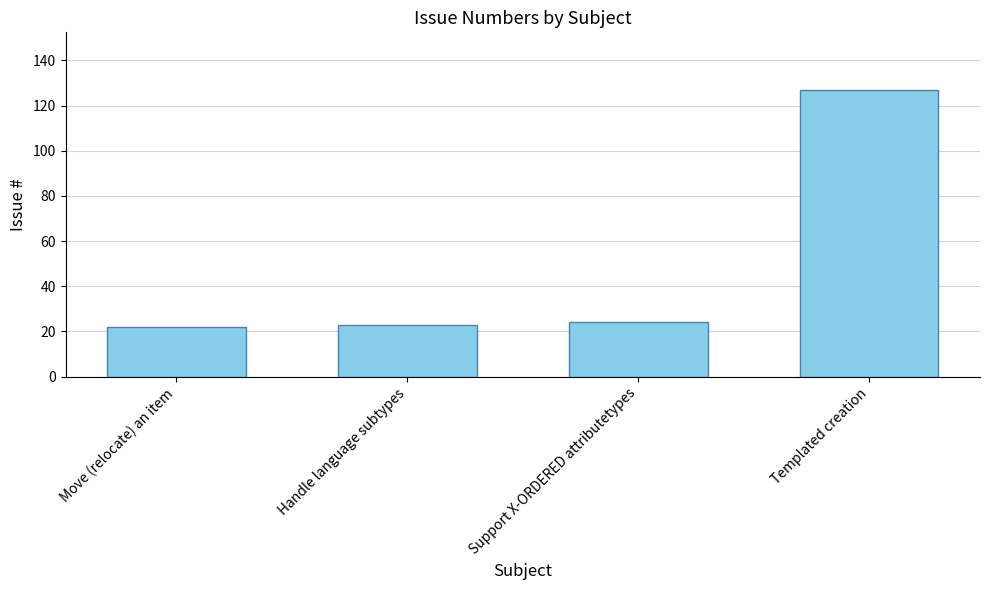

What is the smallest value displayed?

22